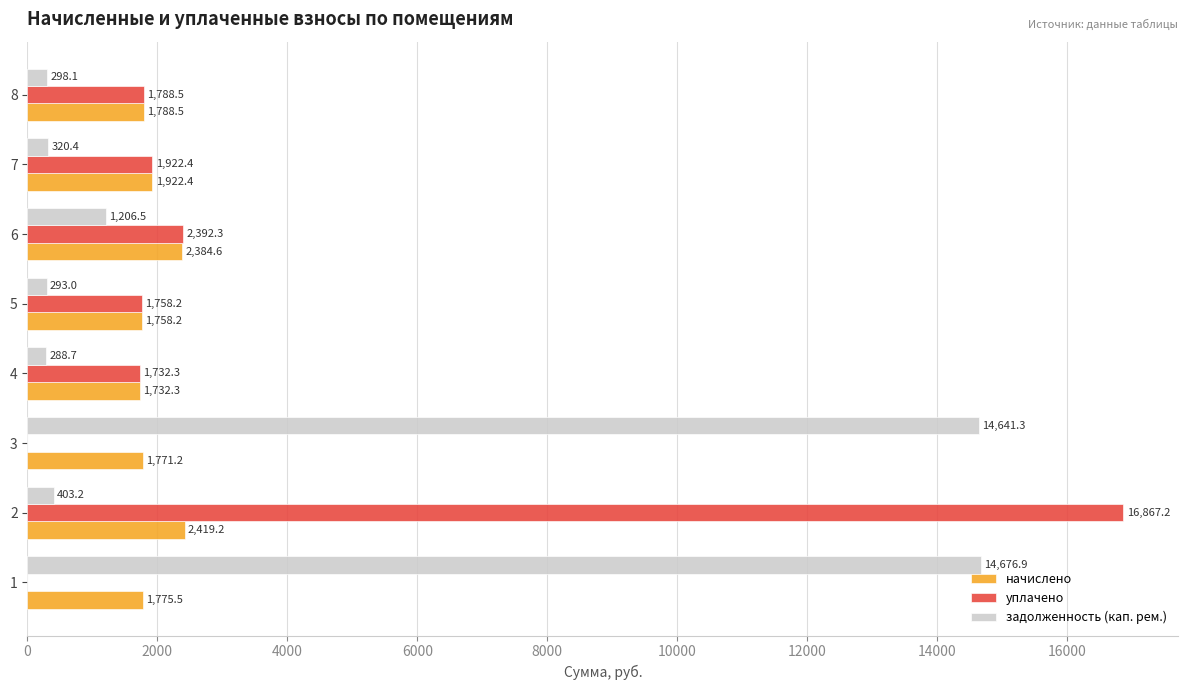

Is the value of начислено at 7 greater than the value of задолженность (кап. рем.) at 2?

Yes